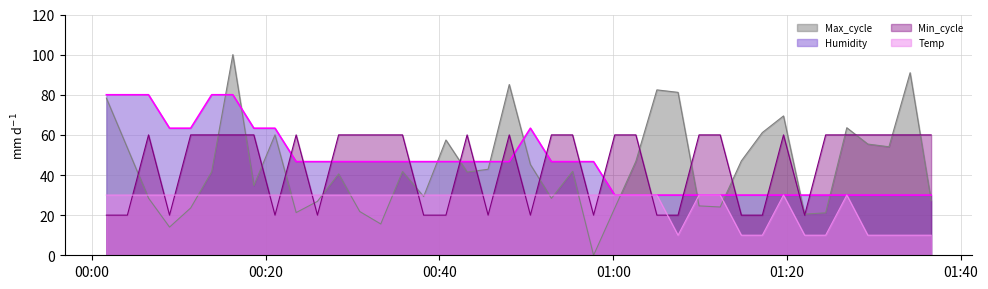

How many lines are shown in the chart?

4